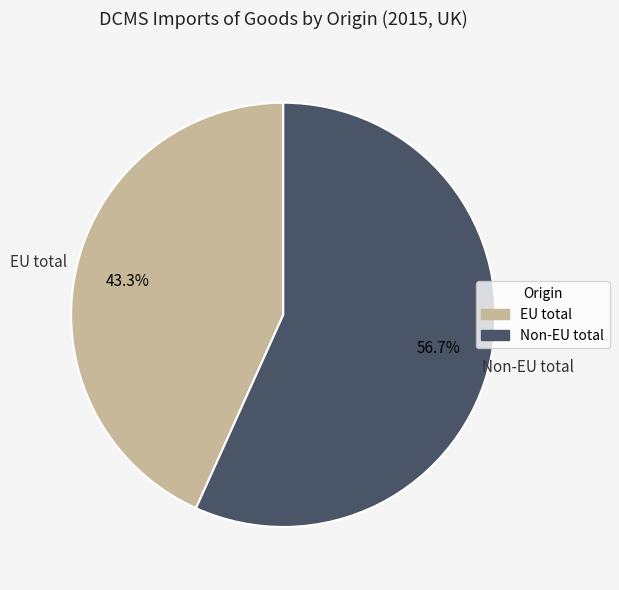

What is the ratio of the value at EU total to the value at Non-EU total?

0.8